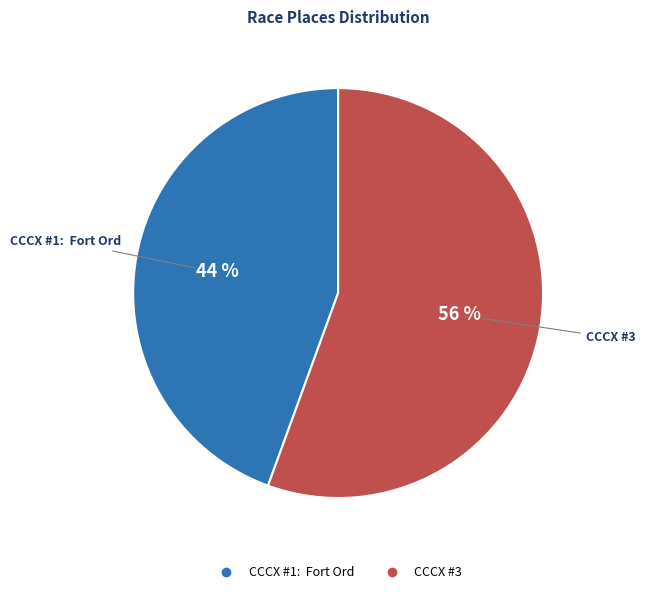

To the nearest percent, what is the combined percentage of CCCX #1: Fort Ord and CCCX #3?

100%